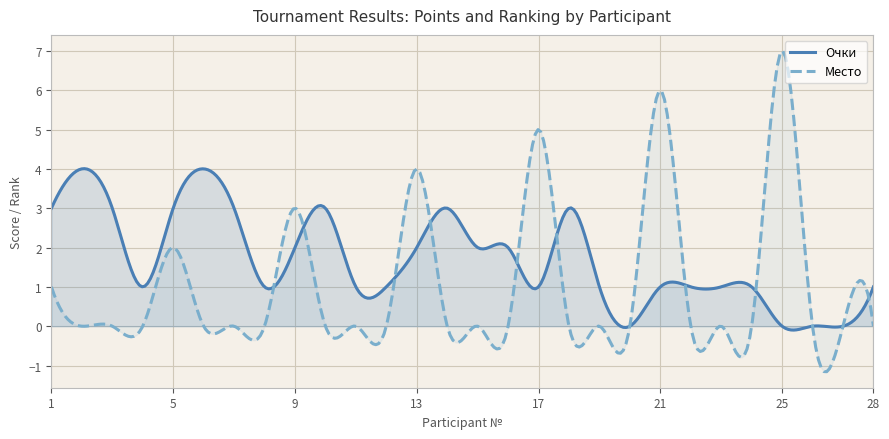

Reading left to right, extract all data points from this chart.

Очки: 3	4	3	1	3	4	3	1	2	3	1	1	2	3	2	2	1	3	1	0	1	1	1	1	0	0	0	1
Место: 1	0	0	0	2	0	0	0	3	0	0	0	4	0	0	0	5	0	0	0	6	0	0	0	7	0	0	0